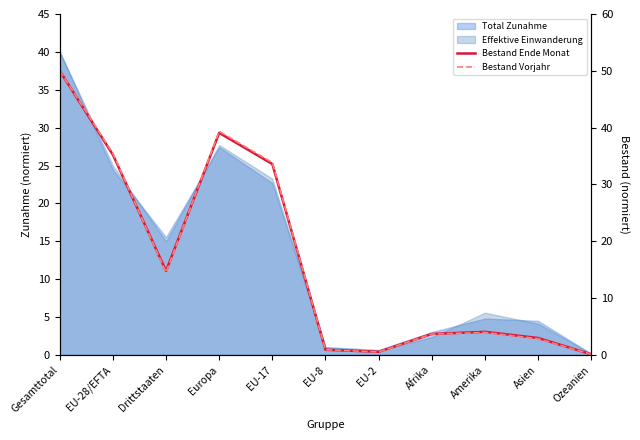

What is the difference between the second highest and second lowest values in the Bestand Vorjahr series?

38.8